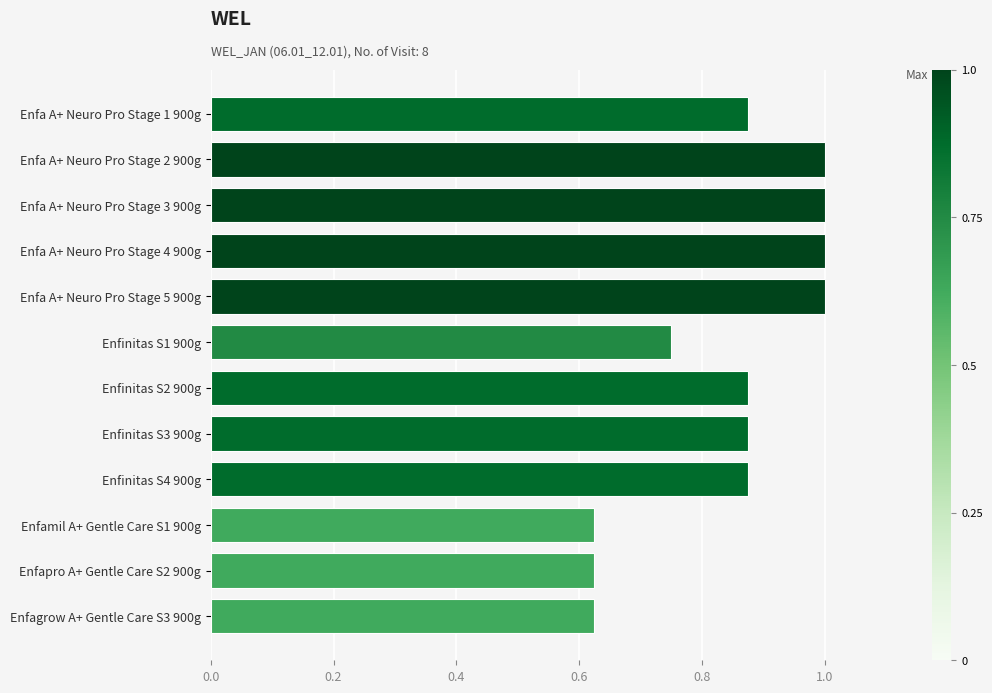

What is the label of the 7th bar from the top?

Enfinitas S2 900g